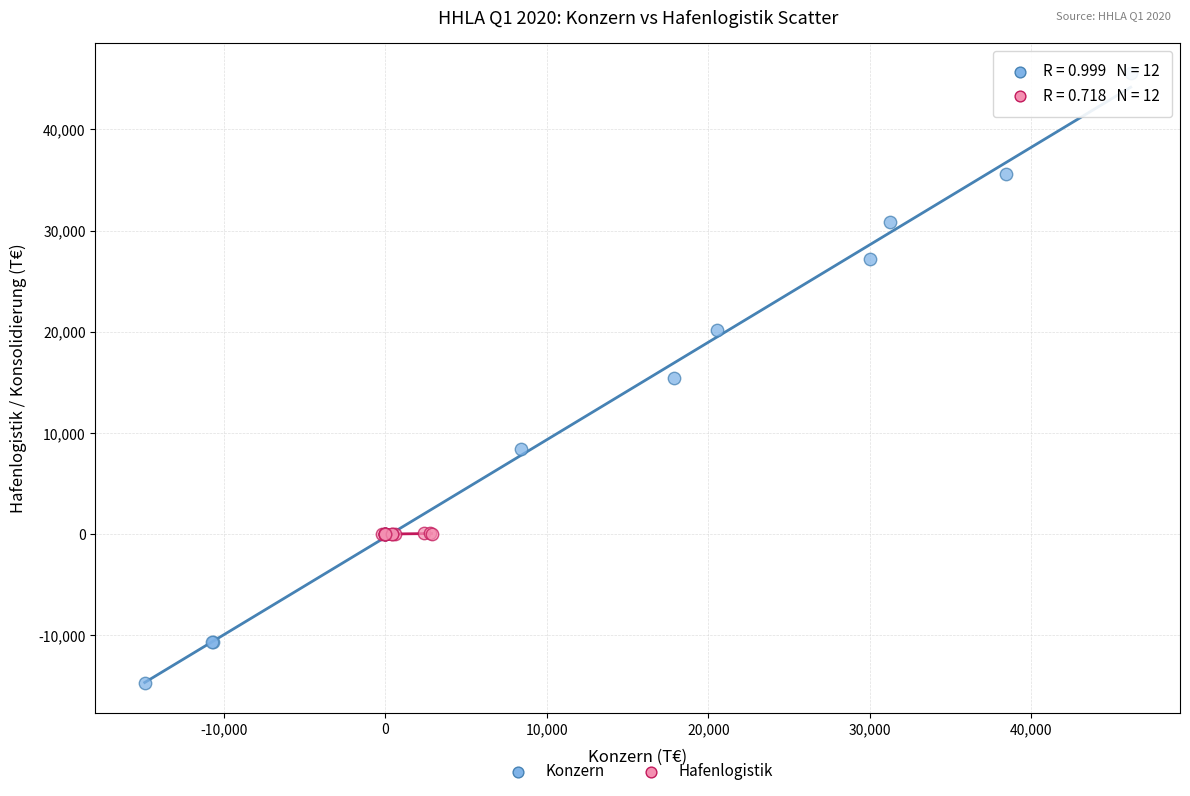

Which series has the widest spread of Y values?

Konzern